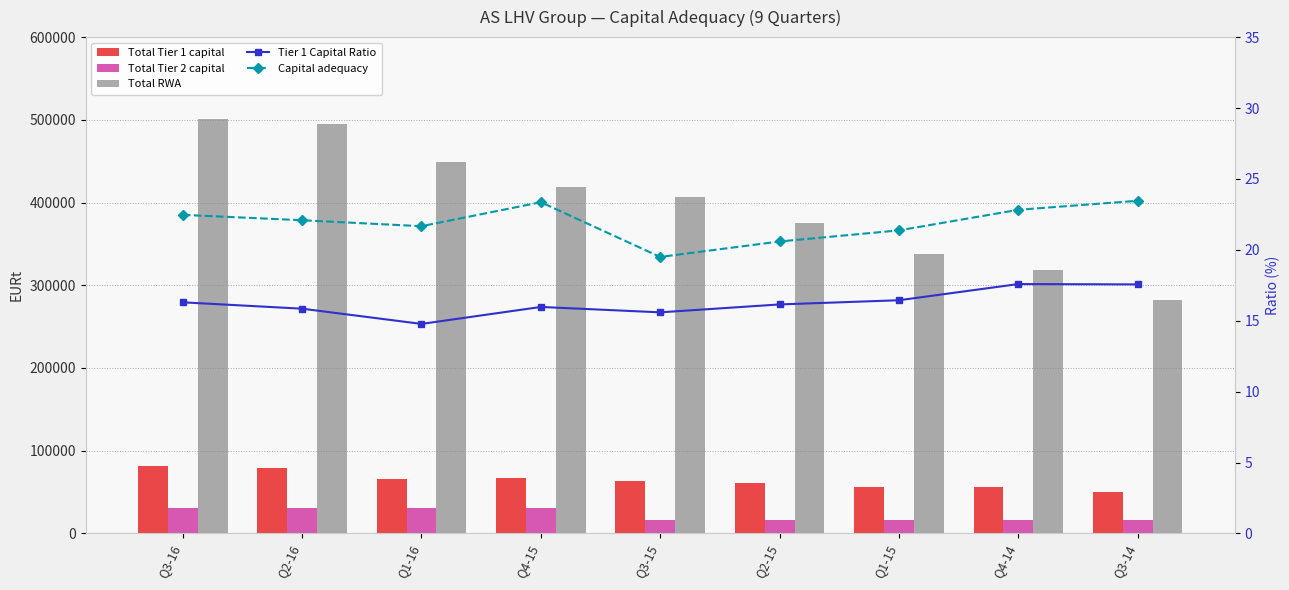

Reading left to right, transcribe all the data shown in this chart.

Total Tier 1 capital: Q3-16=81629.3	Q2-16=78494.2	Q1-16=66251.7	Q4-15=66806.5	Q3-15=63459.9	Q2-15=60554.5	Q1-15=55572.7	Q4-14=55894.3	Q3-14=49567.8
Total Tier 2 capital: Q3-16=30900.0	Q2-16=30900.0	Q1-16=30900.0	Q4-15=30900.0	Q3-15=15900.0	Q2-15=16650.0	Q1-15=16650.0	Q4-14=16650.0	Q3-14=16650.0
Total RWA: Q3-16=500928.8	Q2-16=495331.1	Q1-16=448431.2	Q4-15=418334.3	Q3-15=407051.0	Q2-15=375005.5	Q1-15=337967.0	Q4-14=317874.5	Q3-14=282284.1
Tier 1 Capital Ratio: Q3-16=16.3	Q2-16=15.8	Q1-16=14.8	Q4-15=16.0	Q3-15=15.6	Q2-15=16.1	Q1-15=16.4	Q4-14=17.6	Q3-14=17.6
Capital adequacy: Q3-16=22.5	Q2-16=22.1	Q1-16=21.7	Q4-15=23.4	Q3-15=19.5	Q2-15=20.6	Q1-15=21.4	Q4-14=22.8	Q3-14=23.5